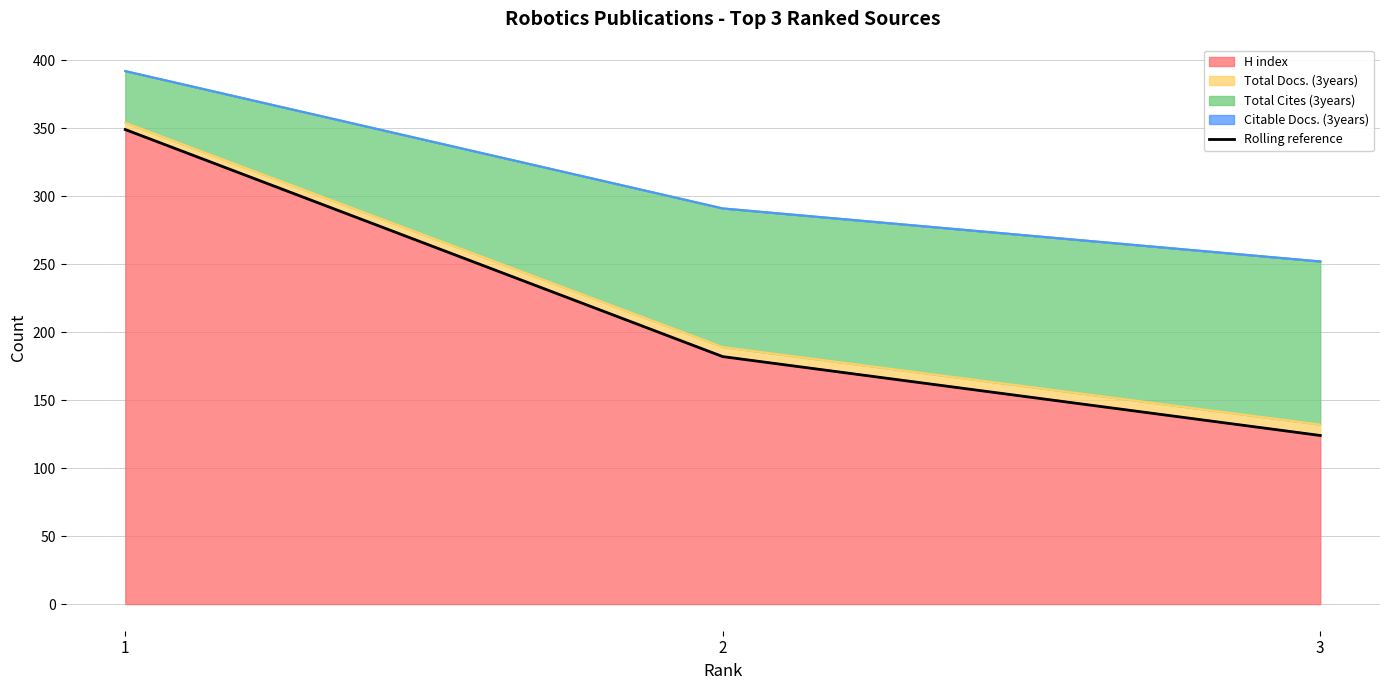

What is the value of the 1st point from the left?

349